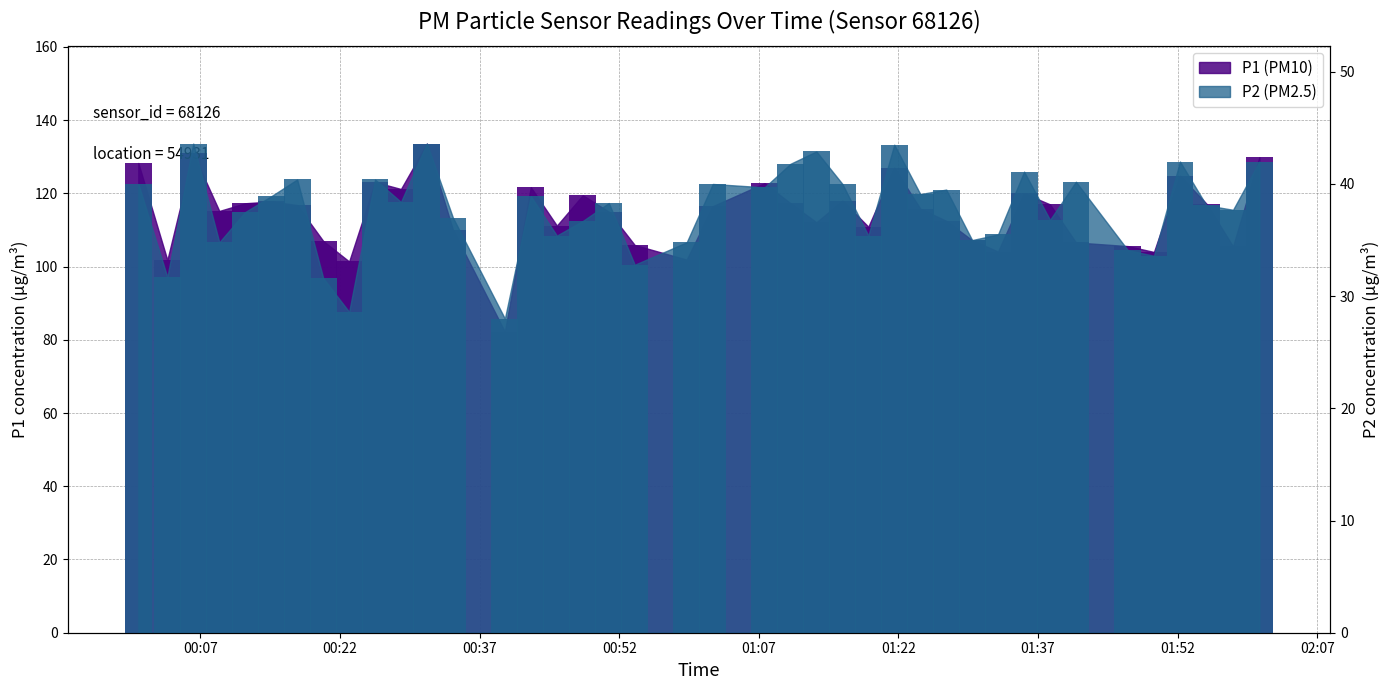

What is the total value across all series at 01:41?

146.8